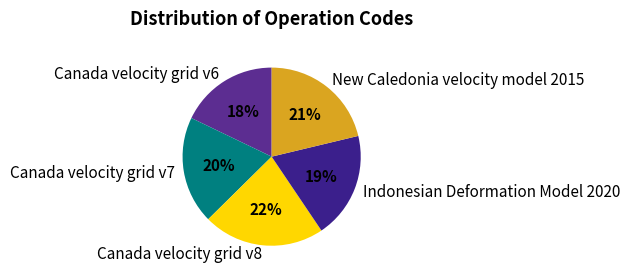

Combined, do Indonesian Deformation Model 2020 and Canada velocity grid v6 account for over 50%?

No